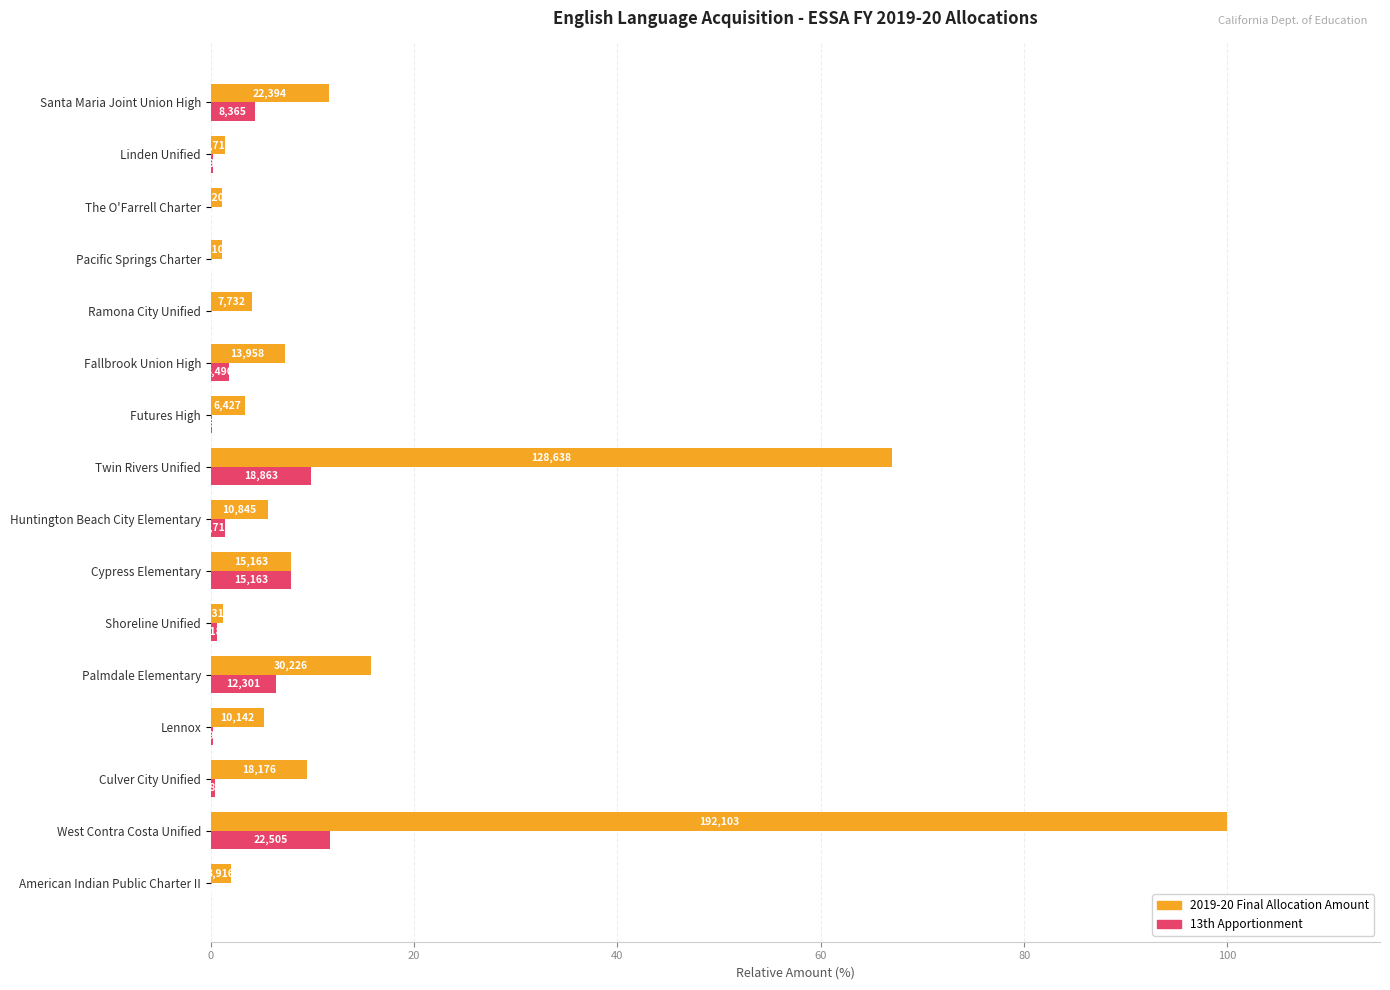

How many series are shown in this chart?

2